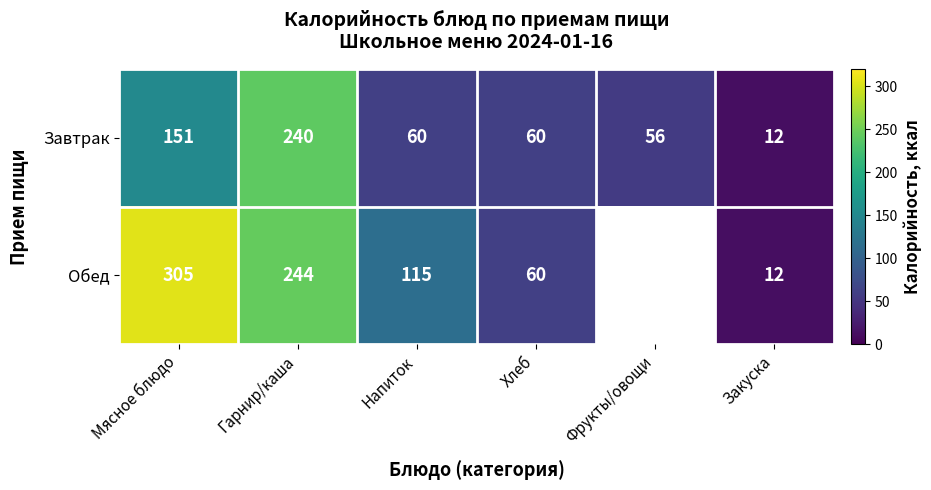

Rank the series at Мясное блюдо from lowest to highest value.

Завтрак, Обед